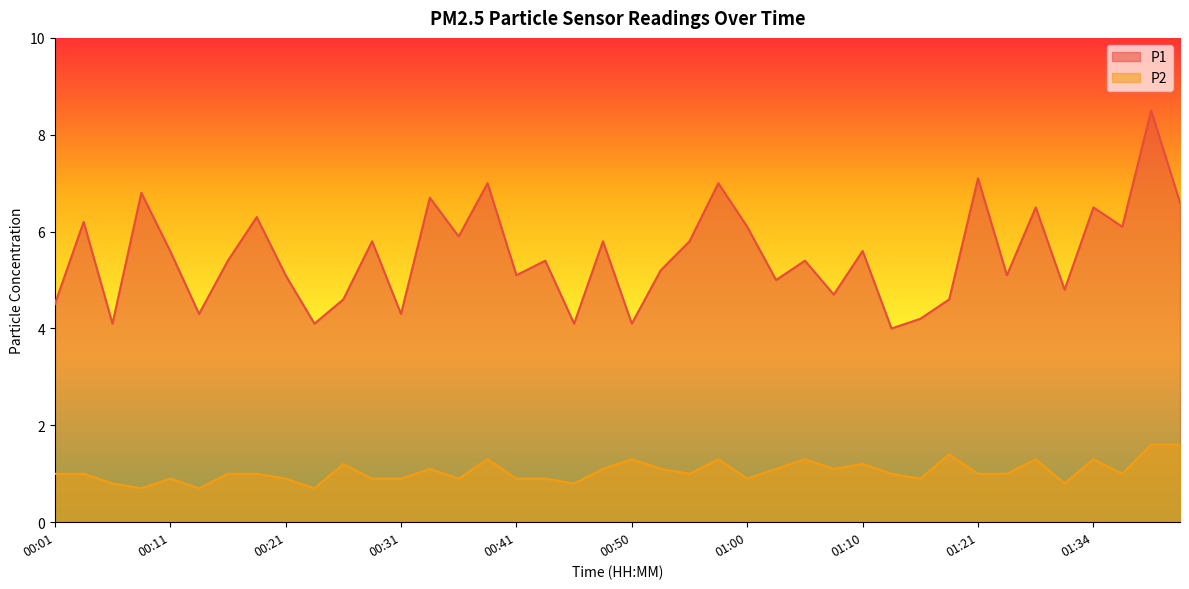

Does the chart have visible grid lines?

No